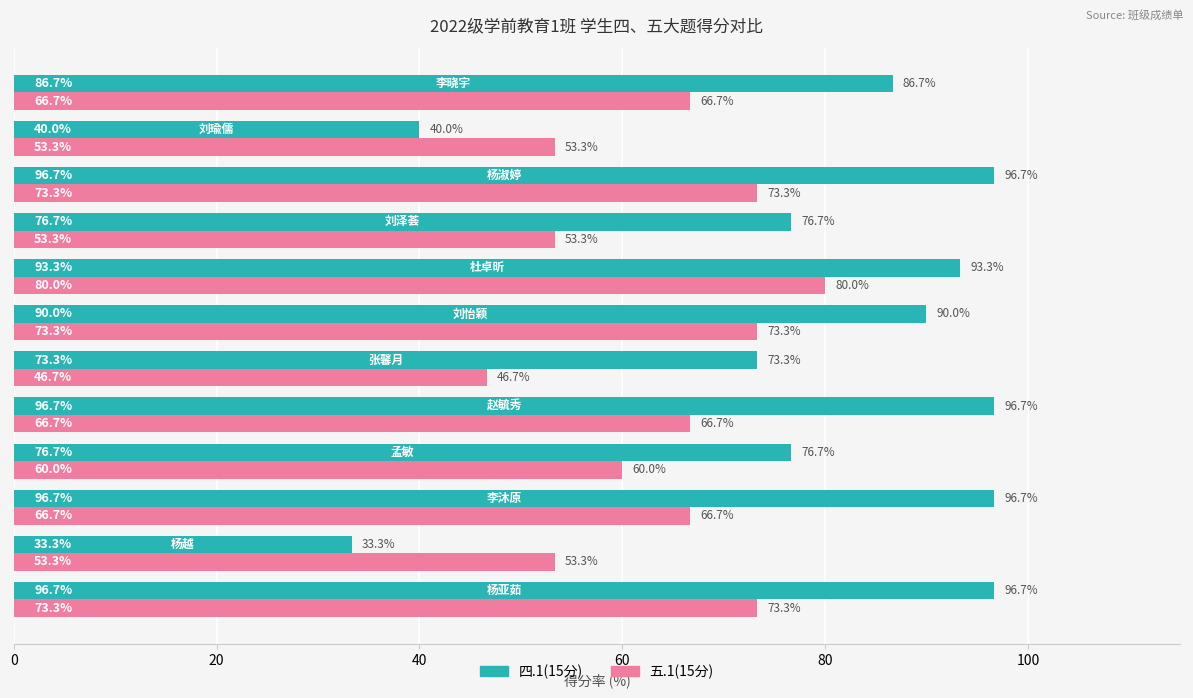

Which series has the largest range (max minus min)?

四.1(15分)